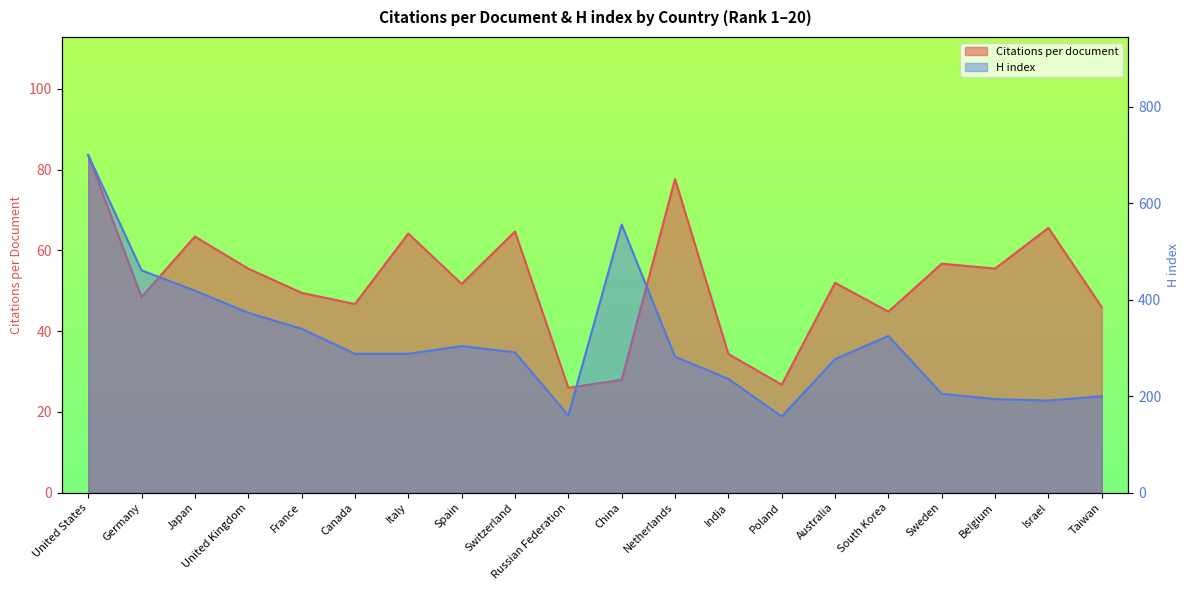

True or false: Citations per document and H index cross at least once.

False